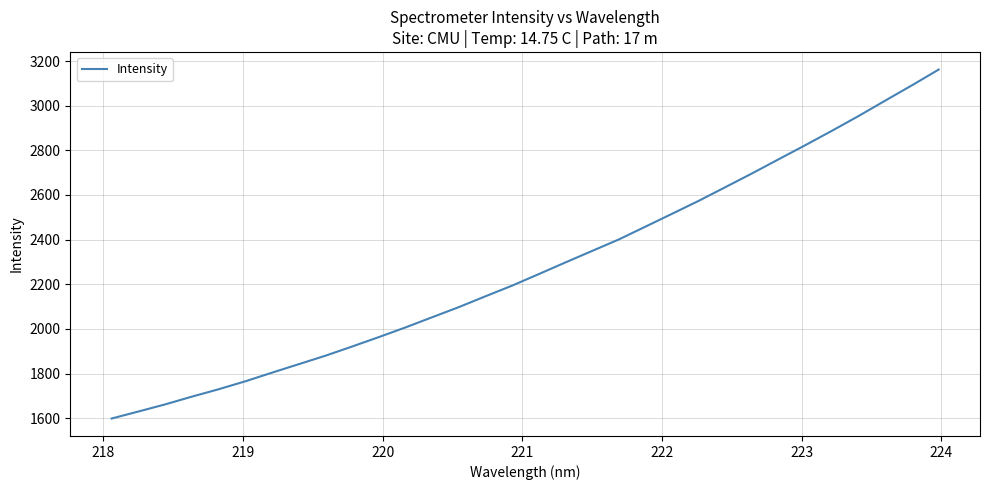

What is the maximum value shown in the chart?

3161.7